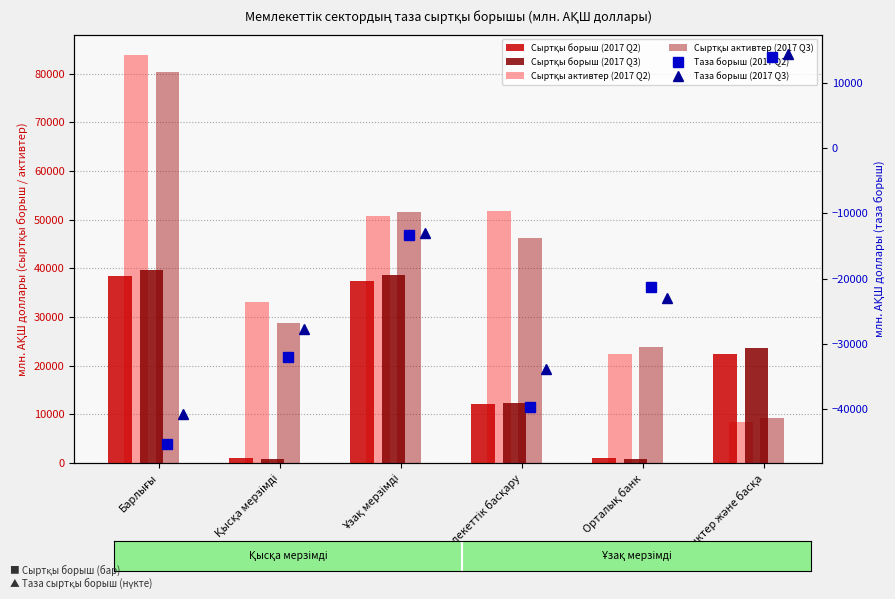

Rank the series at Орталық банк from highest to lowest value.

Сыртқы активтер (2017 Q3), Сыртқы активтер (2017 Q2), Сыртқы борыш (2017 Q2), Сыртқы борыш (2017 Q3), Таза борыш (2017 Q2), Таза борыш (2017 Q3)